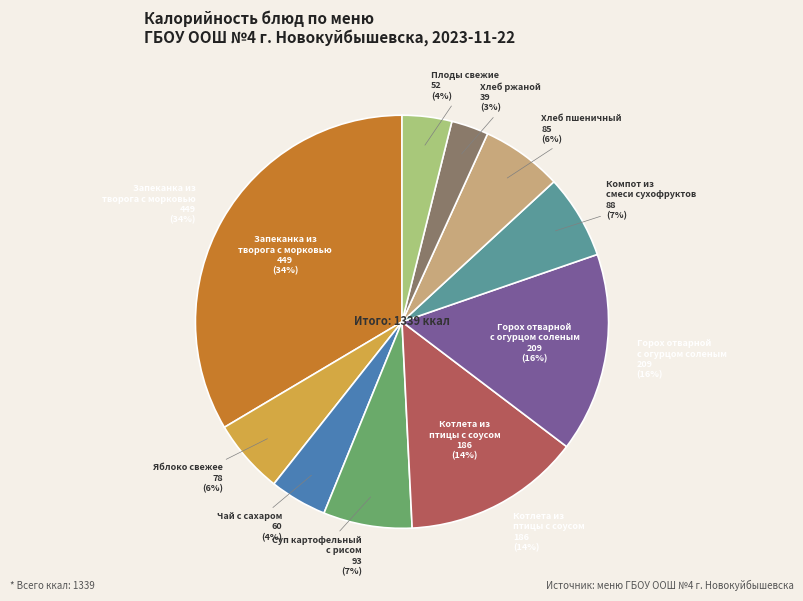

To the nearest percent, what percentage of the pie is Горох отварной с огурцом соленым?

16%